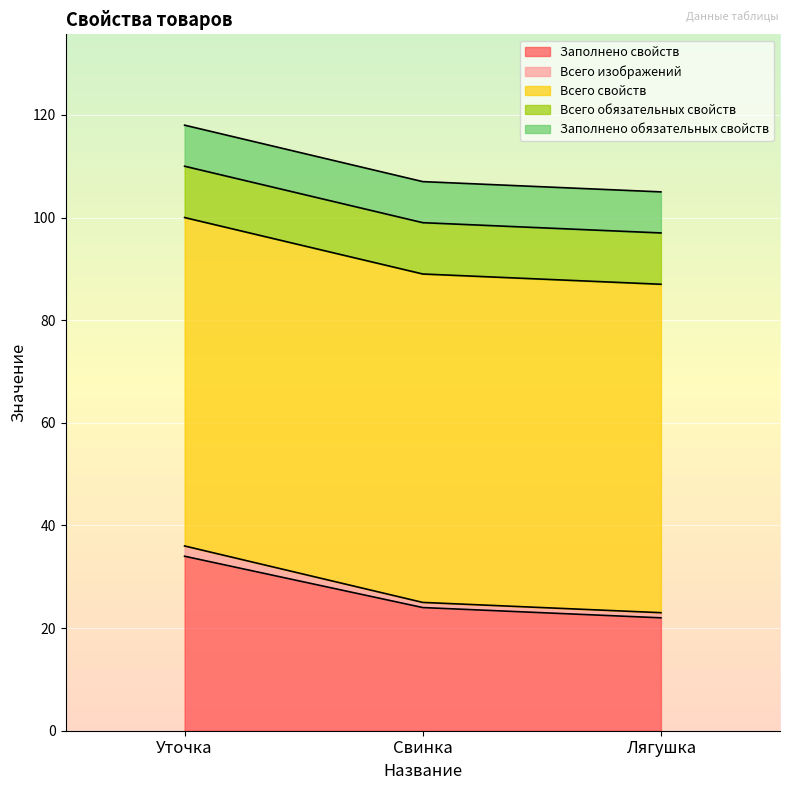

What value does the Всего изображений series have at Свинка?

1